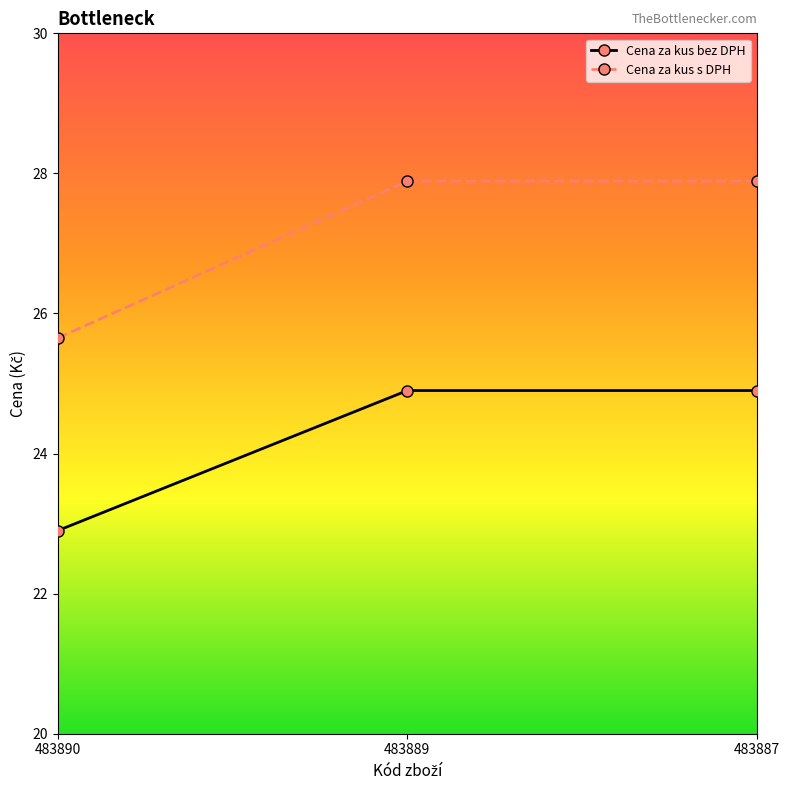

What is the total value across all series at 483887?

52.8